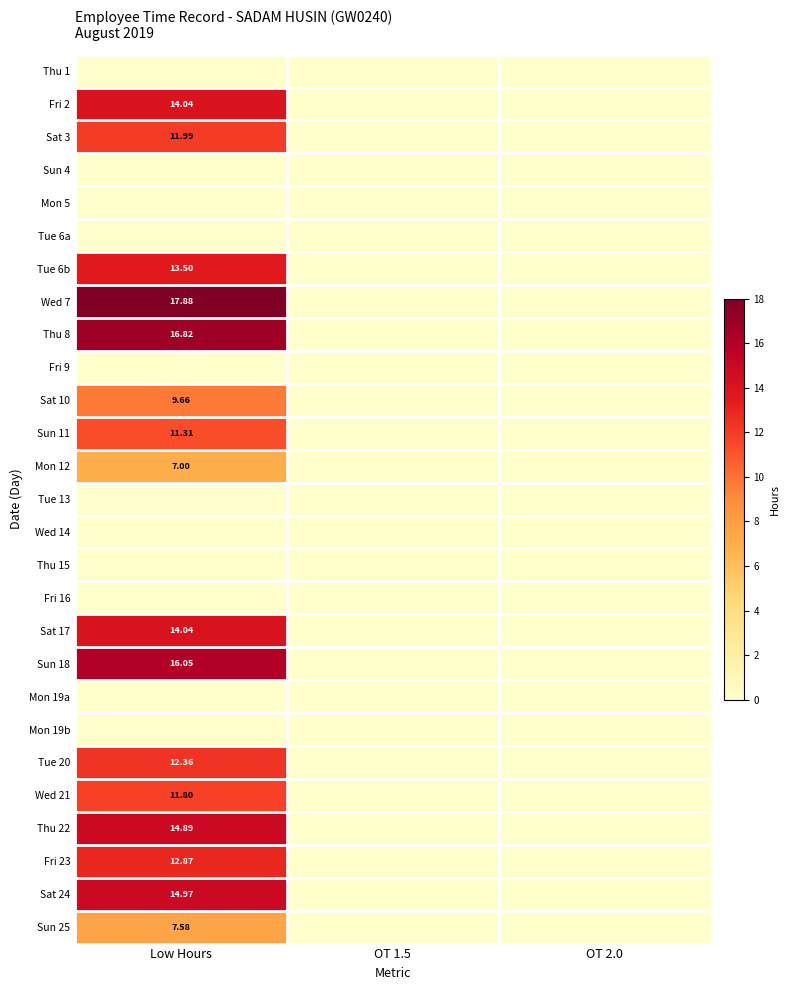

The value of Thu 22 at Low Hours is 14.9. True or false?

True